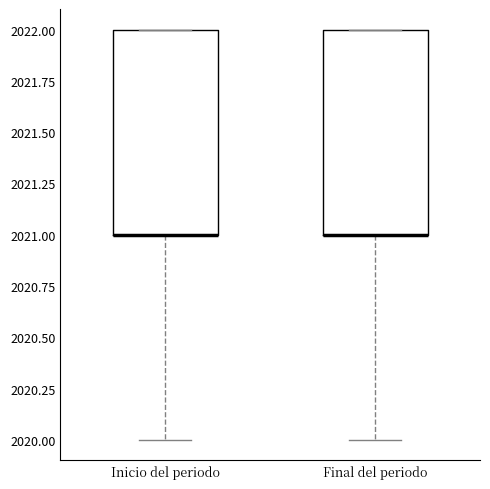

Reading left to right, read every box against the y-axis: the position of its median line, the range the box covers, and the ends of its whiskers. The values are not printed on the chart, so give them approximately, as read against the axis.

Inicio del periodo: median 2021 (drawn on the box's lower edge), box 2021 to 2022, whiskers 2020 to 2022
Final del periodo: median 2021 (drawn on the box's lower edge), box 2021 to 2022, whiskers 2020 to 2022